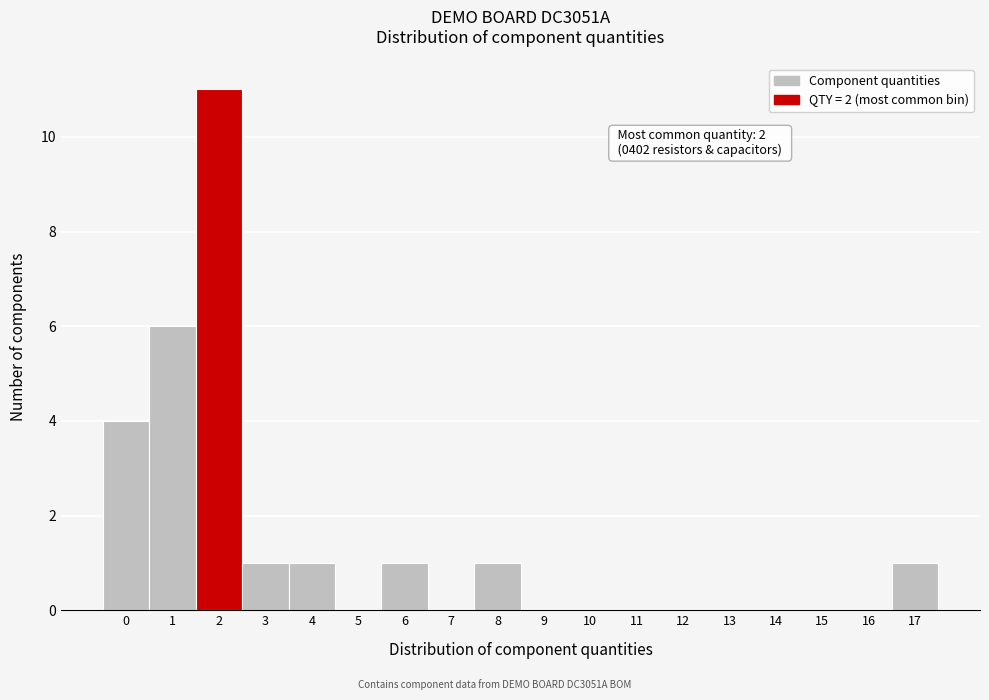

Reading left to right, list all the values displayed in this chart.

0=4	1=6	2=11	3=1	4=1	5=0	6=1	7=0	8=1	9=0	10=0	11=0	12=0	13=0	14=0	15=0	16=0	17=1